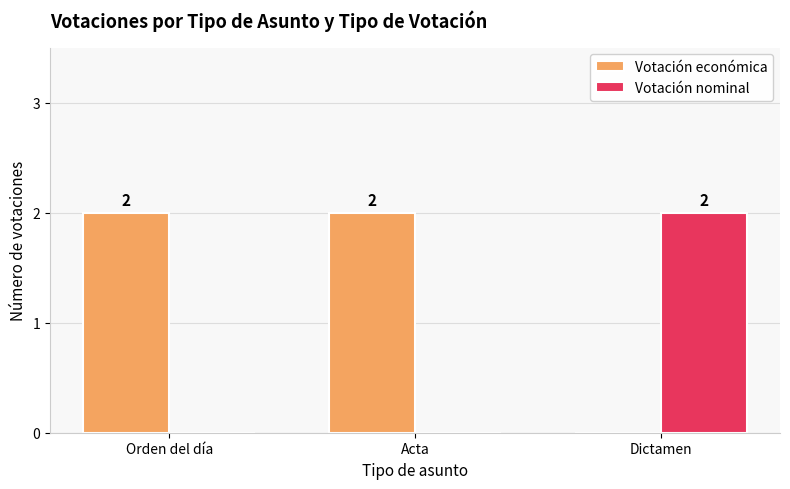

How many Votación económica values are between 0 and 2?

3